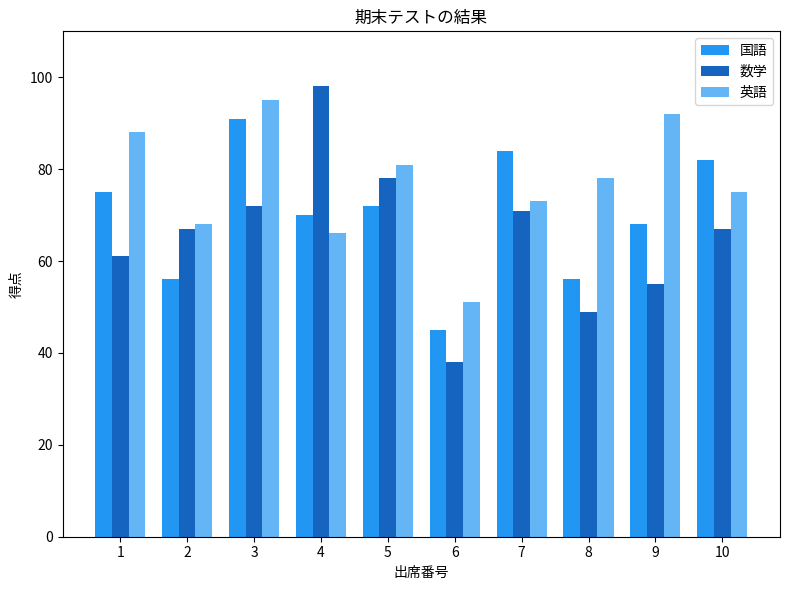

Count the number of data series in this chart.

3